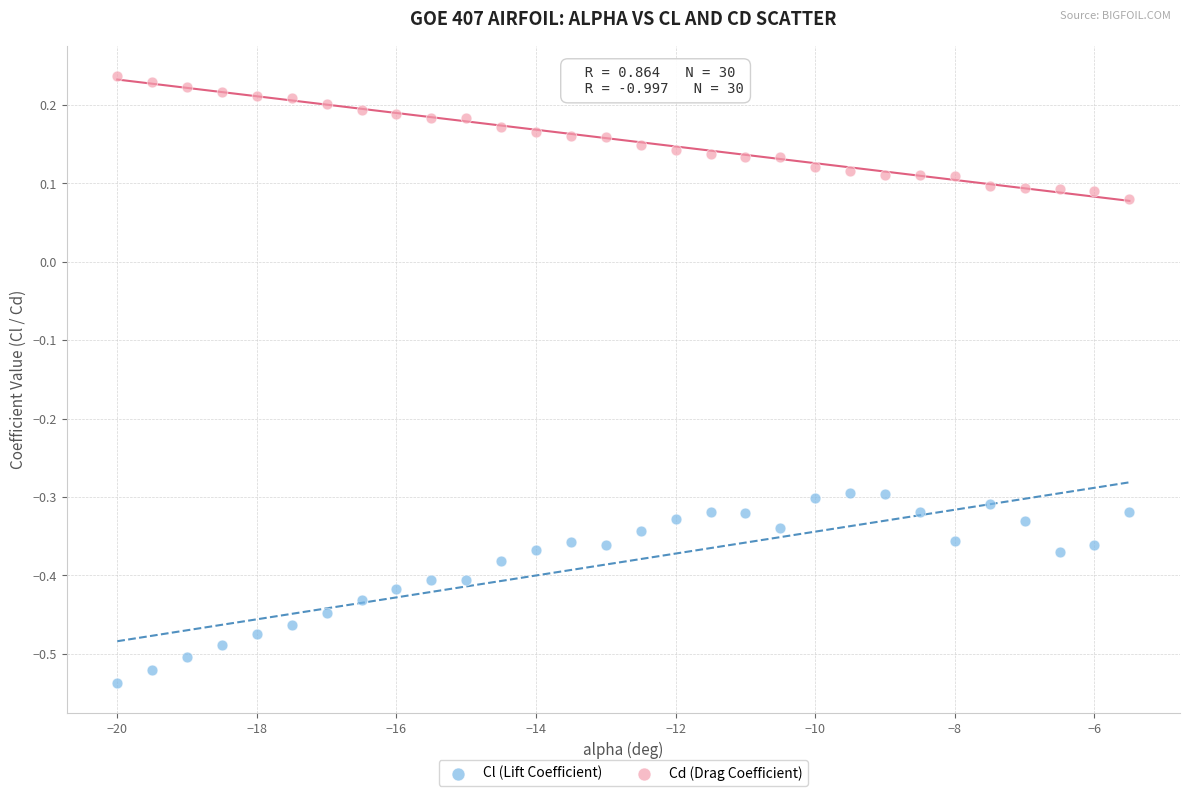

Across all data points, what is the range of X values (max minus min)?

14.5